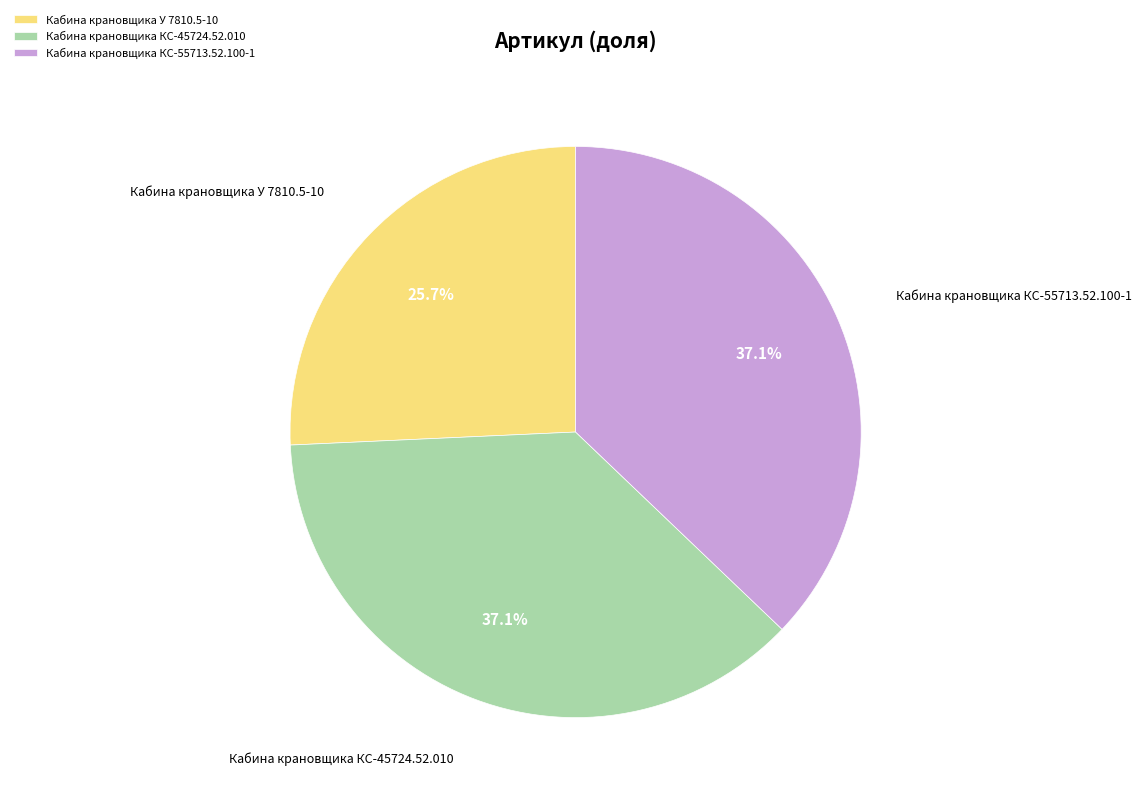

What is the smallest slice in the pie chart?

Кабина крановщика У 7810.5-10